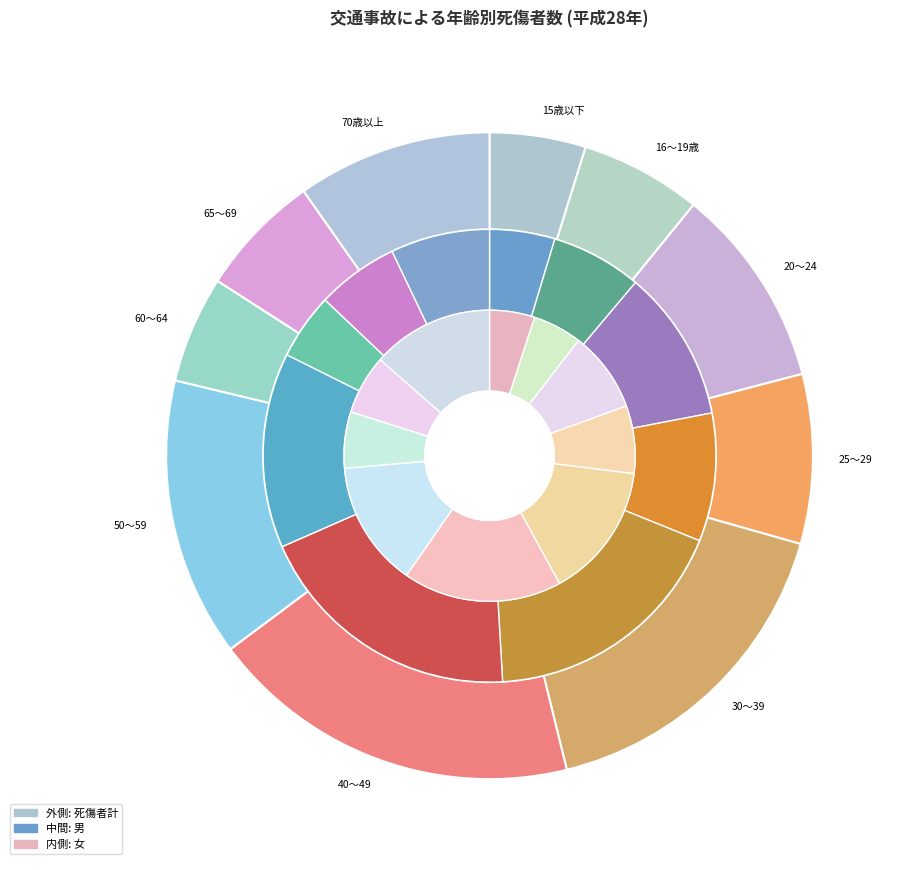

Which category has the biggest portion of the pie?

40～49